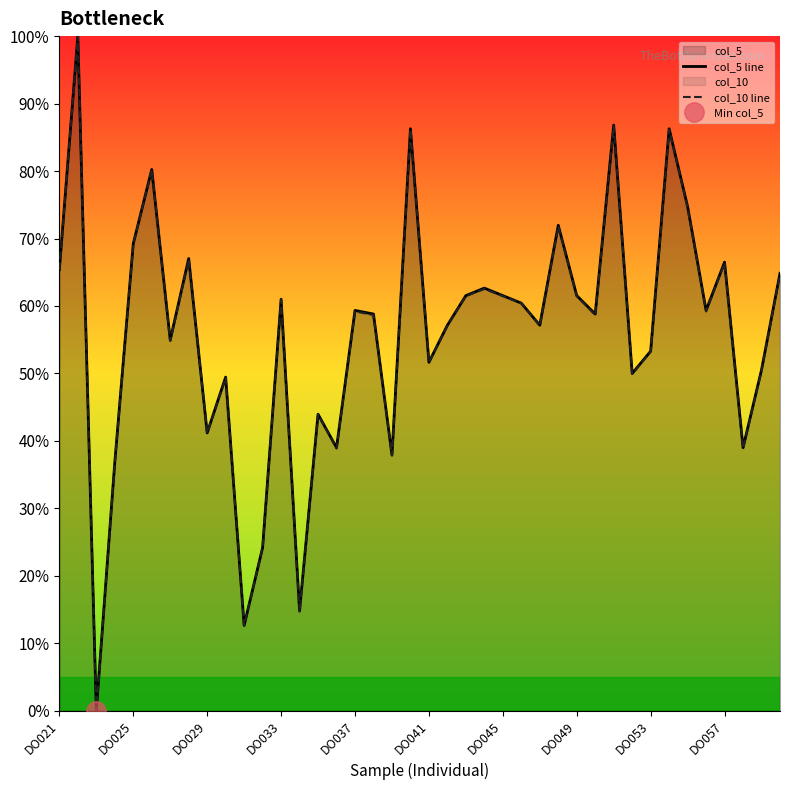

What is the highest value of the col_10 line series?

100.0